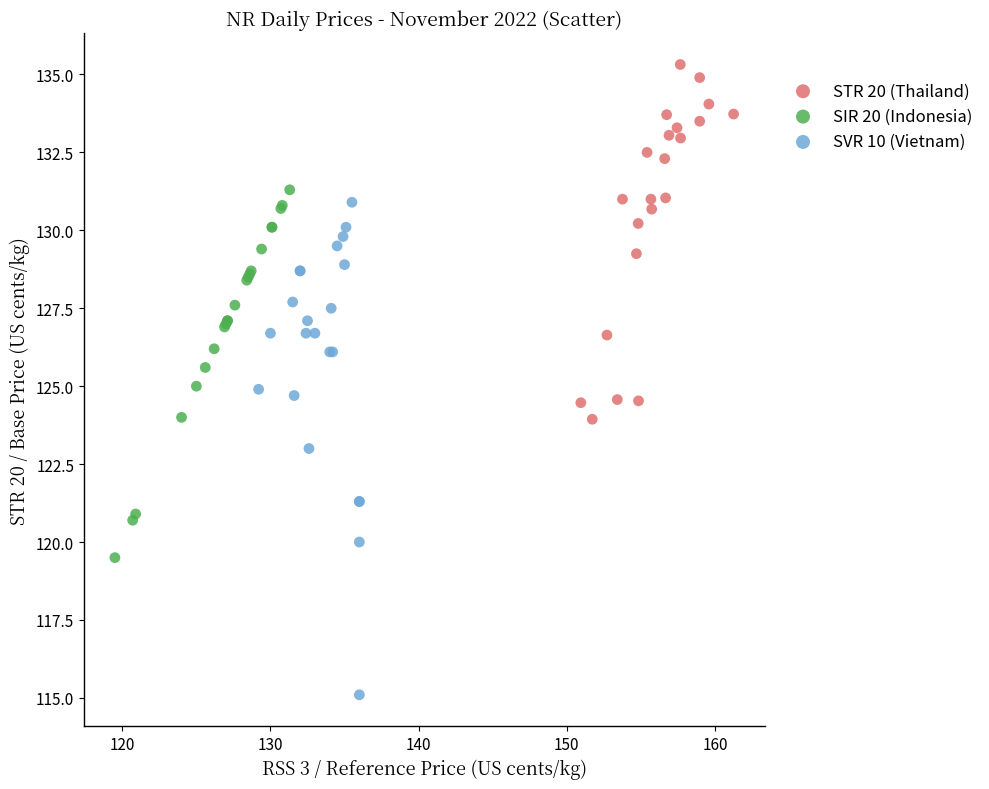

Which series has the widest spread of Y values?

SVR 10 (Vietnam)